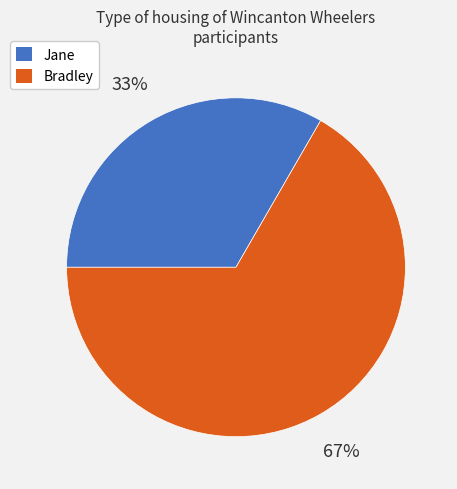

Is the sum of Bradley and Jane greater than half?

Yes